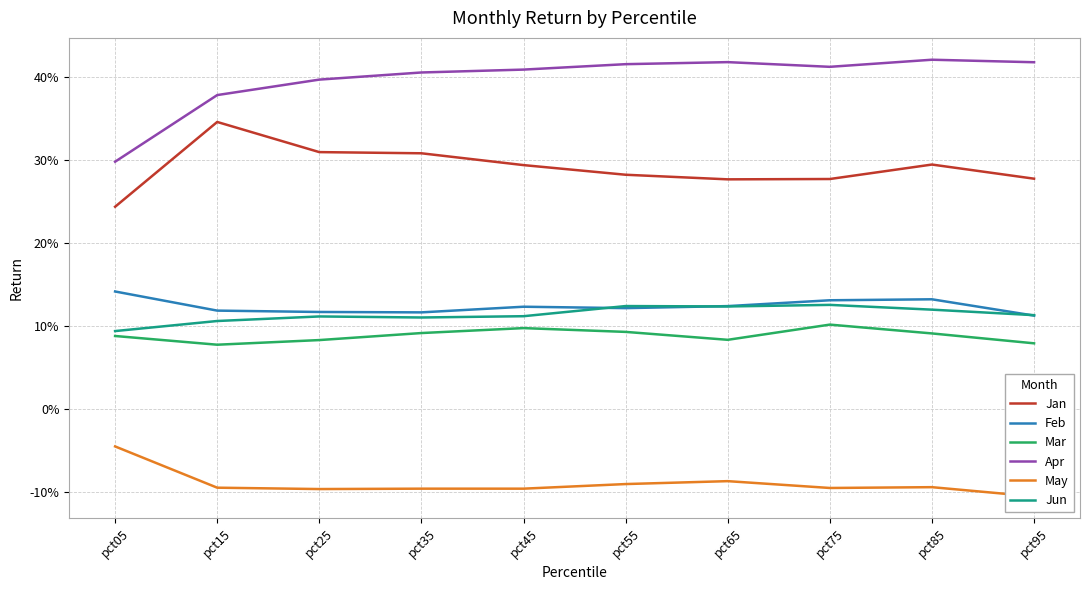

Rank the series at pct85 from lowest to highest value.

May, Mar, Jun, Feb, Jan, Apr